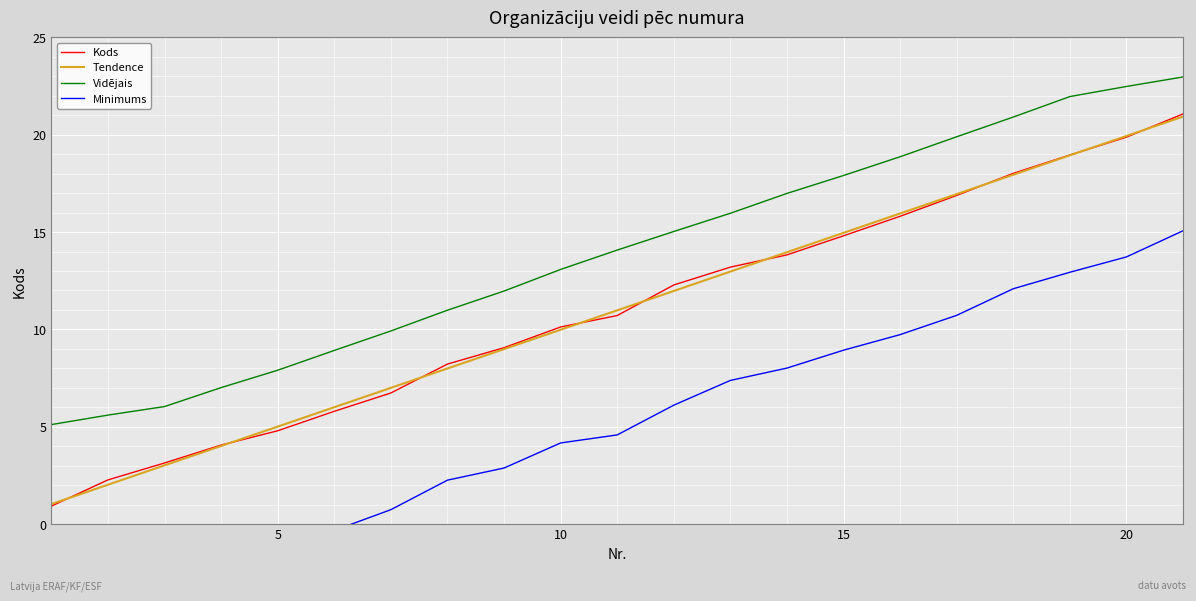

What is the lowest value of the Vidējais series?

5.1